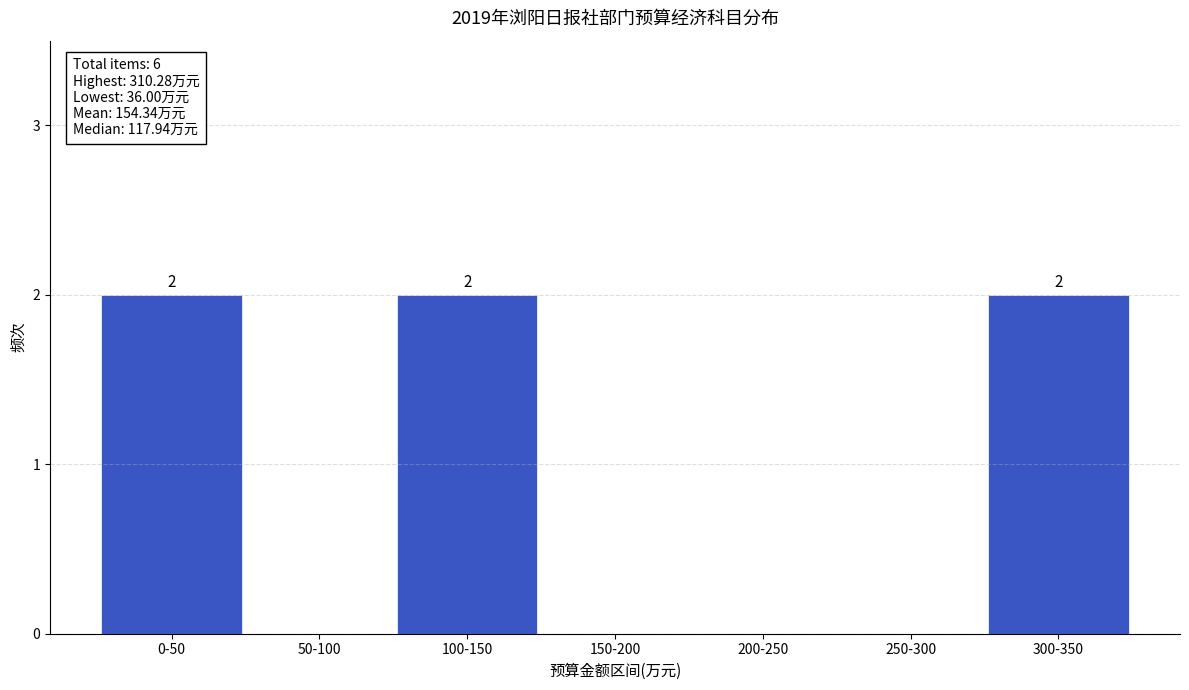

Reading left to right, list all the values displayed in this chart.

0-50=2	50-100=0	100-150=2	150-200=0	200-250=0	250-300=0	300-350=2